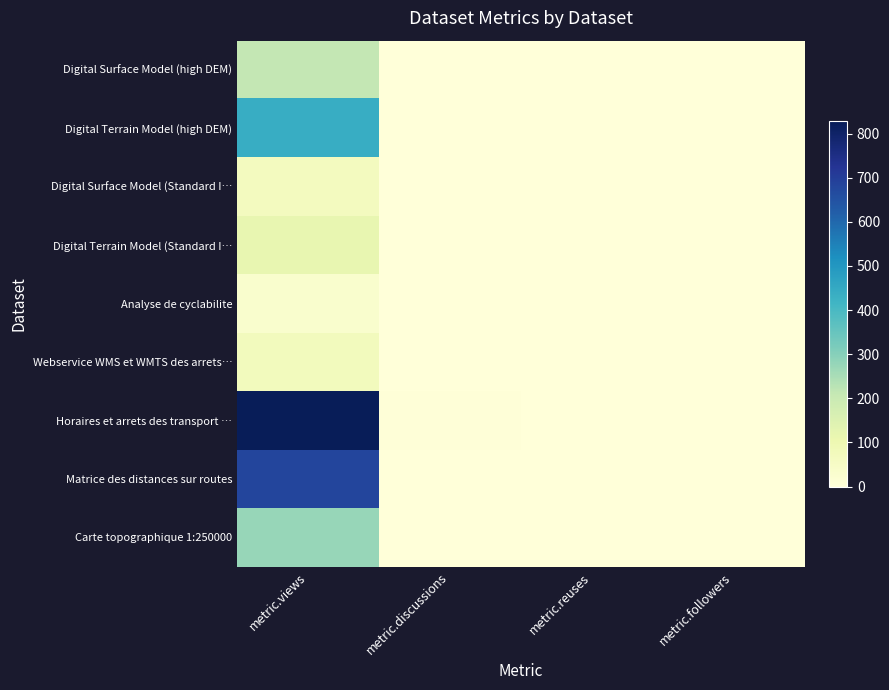

Reading right to left, list all the values displayed in this chart.

Digital Surface Model (high DEM): metric.followers=1	metric.reuses=0	metric.discussions=1	metric.views=213
Digital Terrain Model (high DEM): metric.followers=0	metric.reuses=0	metric.discussions=0	metric.views=438
Digital Surface Model (Standard I…: metric.followers=0	metric.reuses=0	metric.discussions=0	metric.views=67
Digital Terrain Model (Standard I…: metric.followers=0	metric.reuses=0	metric.discussions=0	metric.views=117
Analyse de cyclabilite: metric.followers=0	metric.reuses=0	metric.discussions=1	metric.views=31
Webservice WMS et WMTS des arrets…: metric.followers=0	metric.reuses=0	metric.discussions=1	metric.views=73
Horaires et arrets des transport …: metric.followers=3	metric.reuses=1	metric.discussions=5	metric.views=829
Matrice des distances sur routes: metric.followers=2	metric.reuses=0	metric.discussions=1	metric.views=682
Carte topographique 1:250000: metric.followers=1	metric.reuses=0	metric.discussions=0	metric.views=277